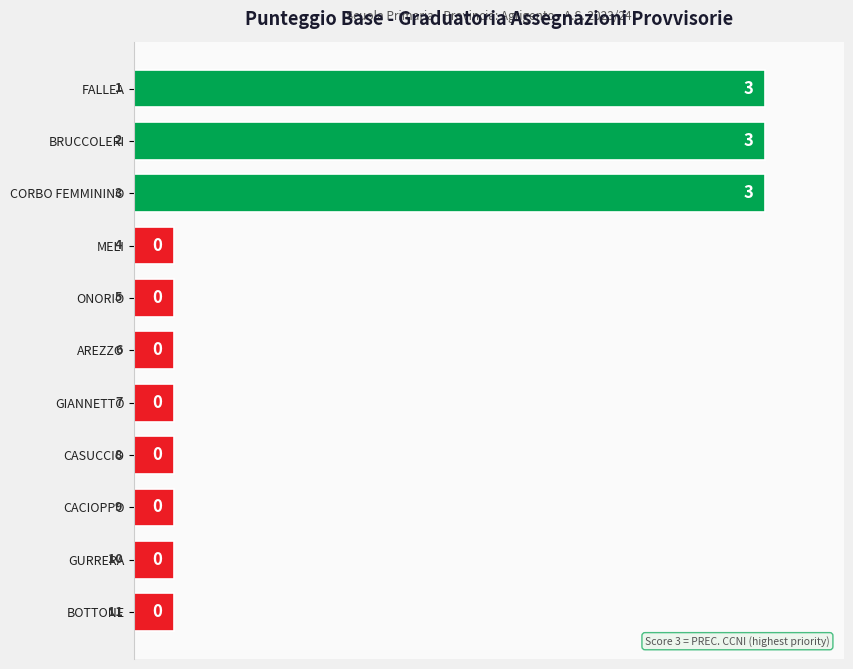

How many bars are there in total?

11